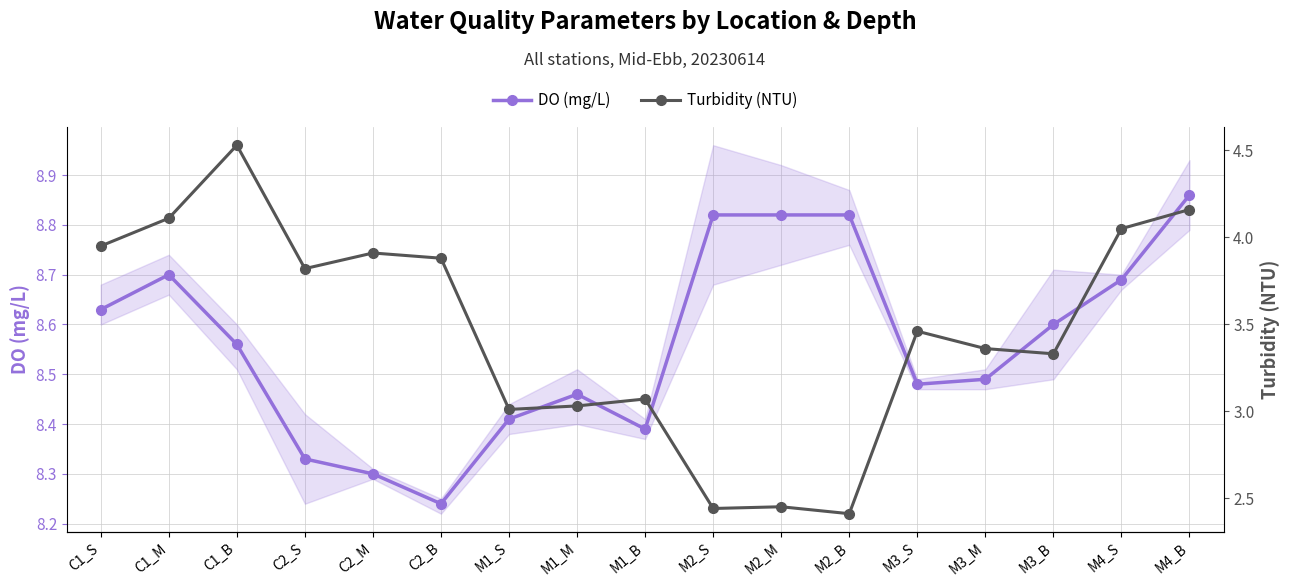

What are all the series names shown in the legend?

DO (mg/L), Turbidity (NTU)